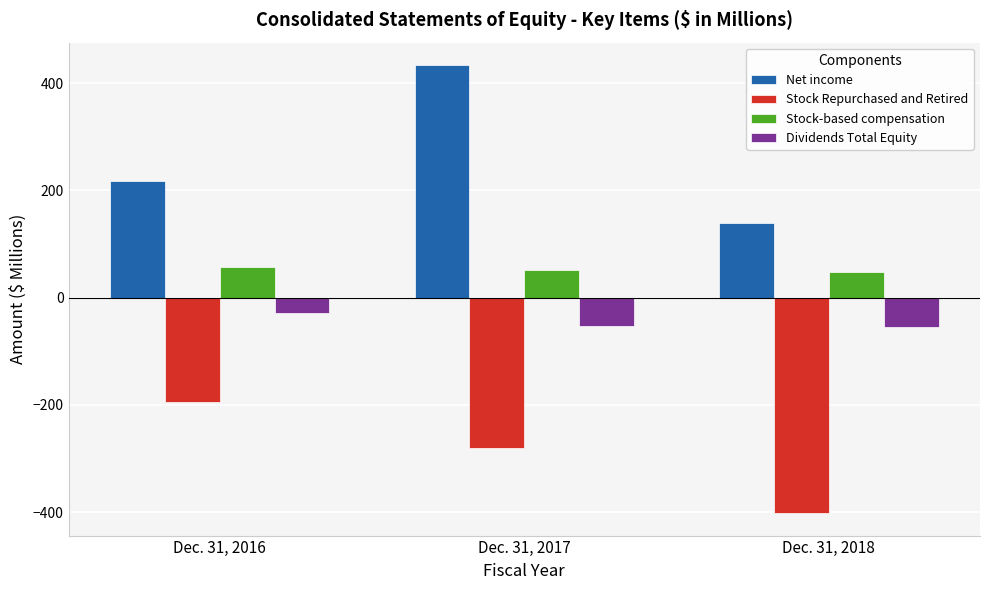

Rank the categories by Stock-based compensation value from lowest to highest.

Dec. 31, 2018, Dec. 31, 2017, Dec. 31, 2016